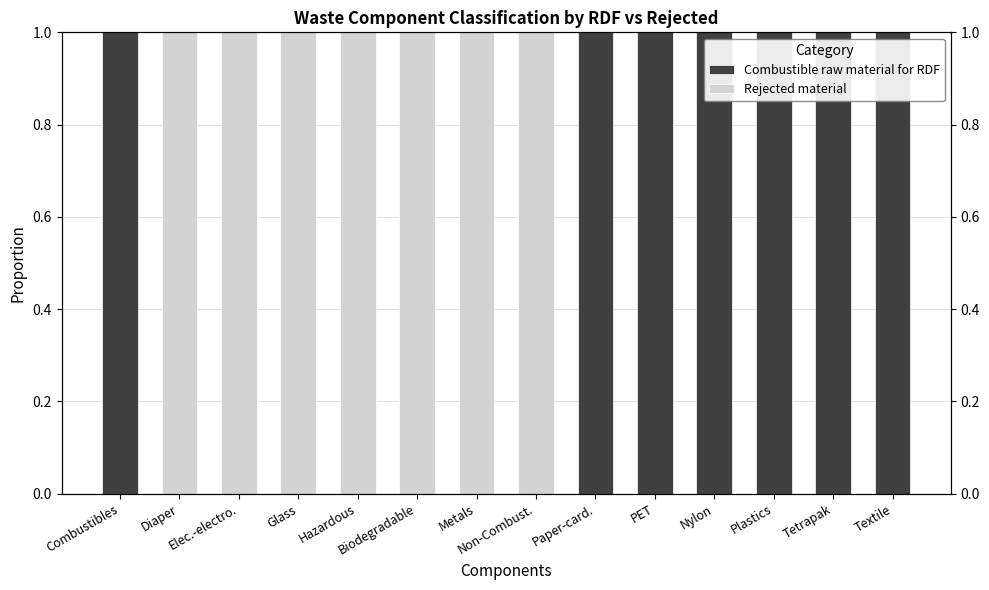

Which series has the largest range (max minus min)?

Combustible raw material for RDF